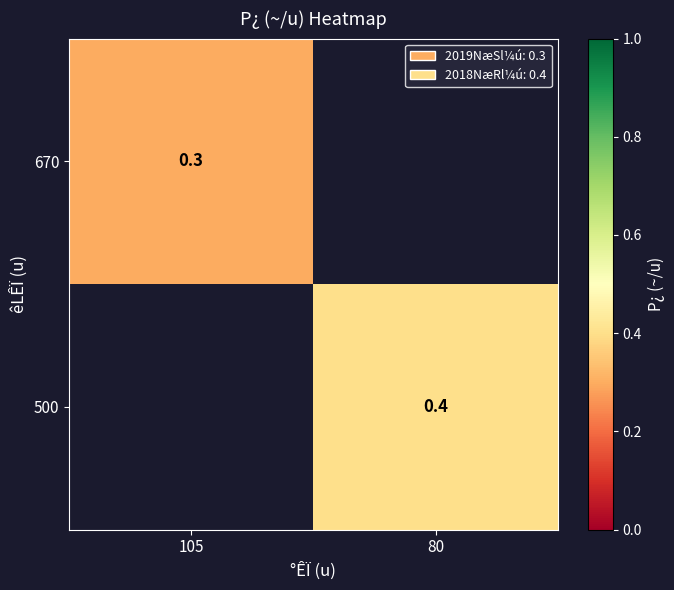

How many distinct data groups are displayed?

2